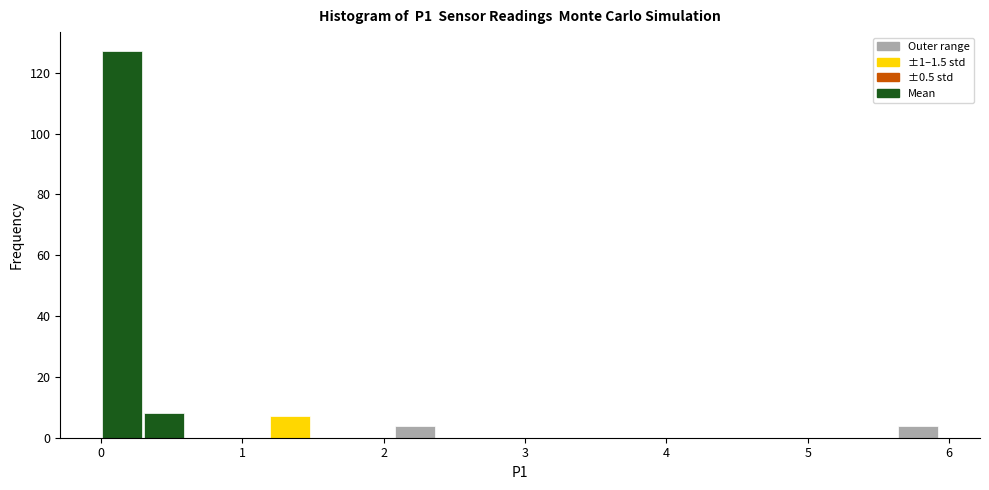

Read against the x-axis, roughly where is the centre of the tallest bar?

0.1